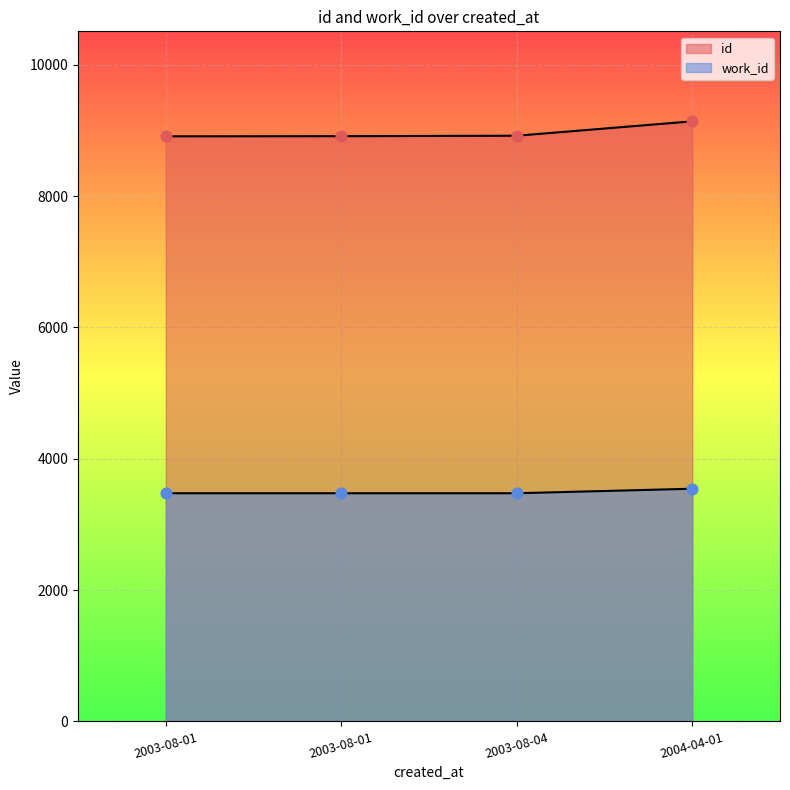

Which series has the widest spread of Y values?

id